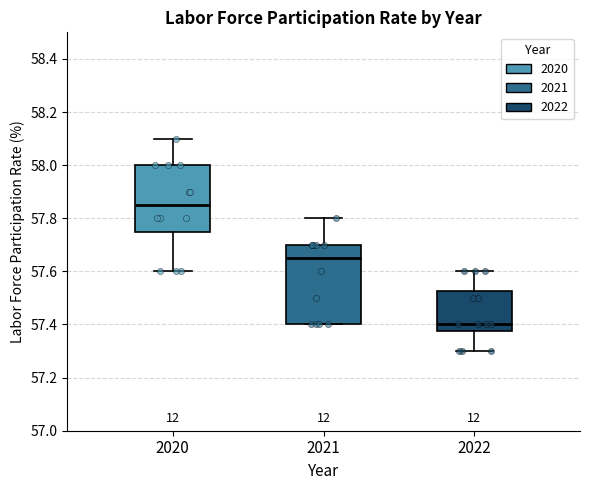

Reading left to right, transcribe this box plot: for each box, give where its median line is, the range the box spans, and where its two whiskers end, as read against the y-axis. The values are not printed on the chart, so give them approximately, as read against the axis.

2020: median 57.86, box 57.76 to 58.00, whiskers 57.60 to 58.10
2021: median 57.66, box 57.40 to 57.70, whiskers 57.40 to 57.80
2022: median 57.40, box 57.38 to 57.52, whiskers 57.30 to 57.60